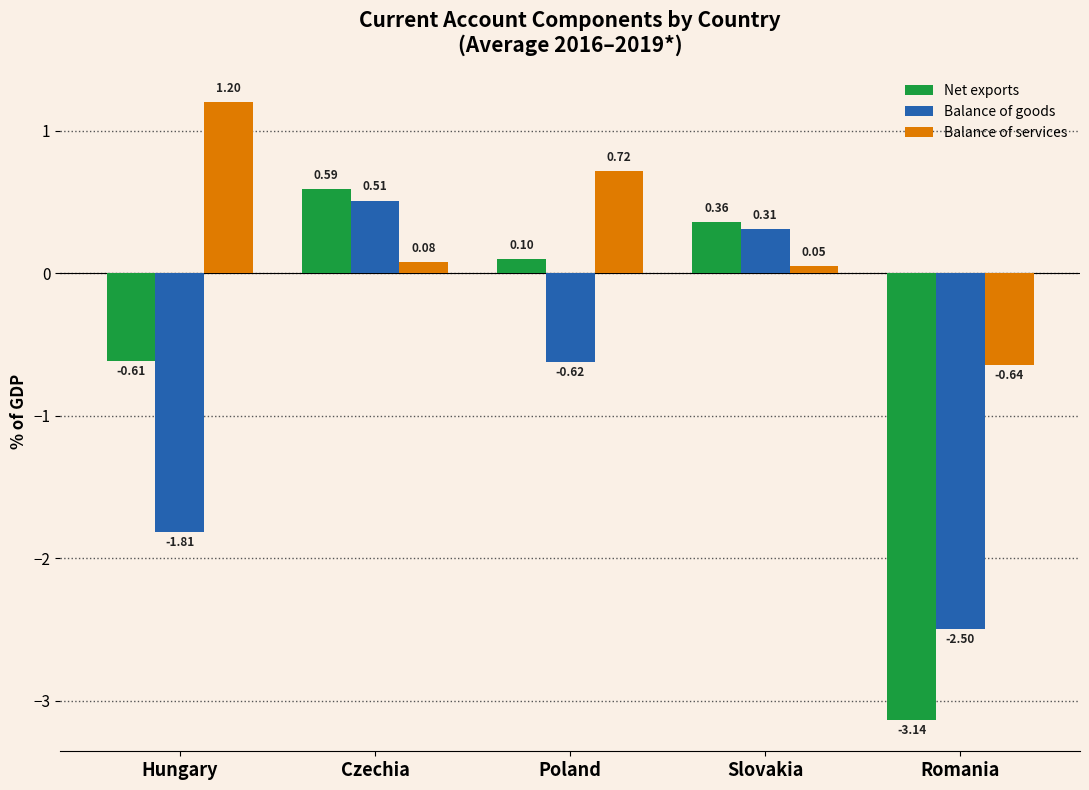

How many bars are there in total?

15